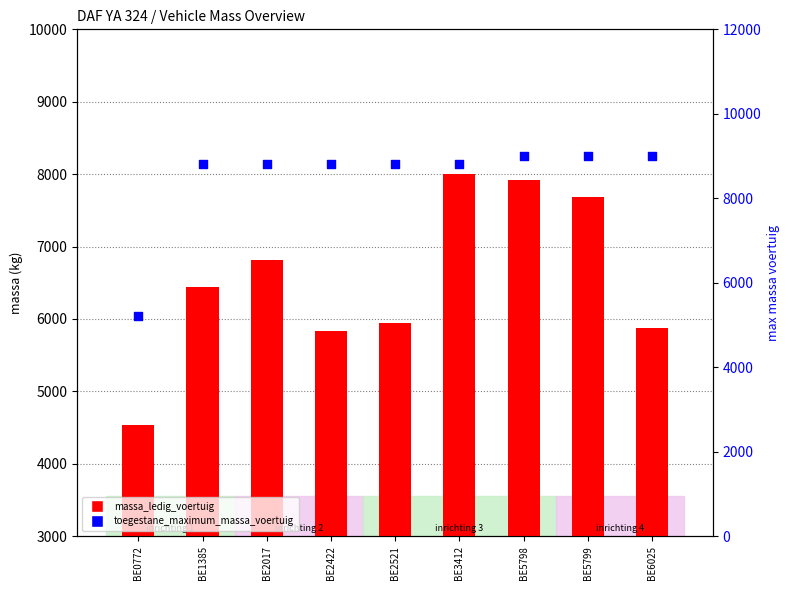

Which series has the largest Y range (max minus min)?

toegestane_maximum_massa_voertuig